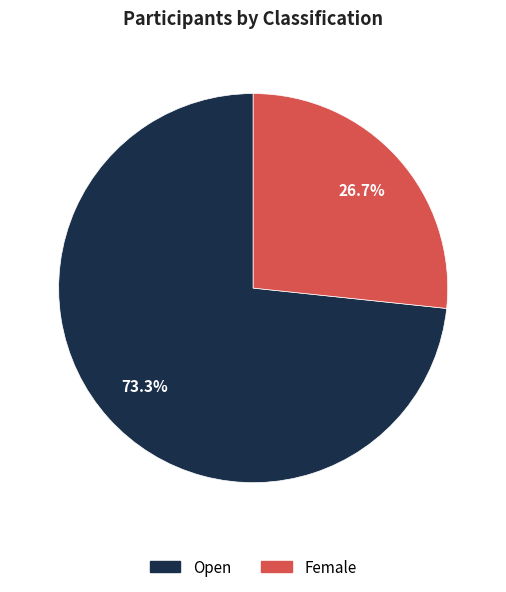

Combined, do Female and Open account for over 50%?

Yes